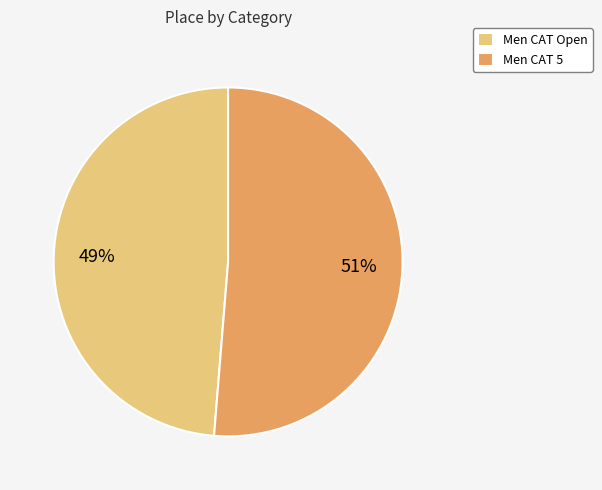

To the nearest percent, what is the combined percentage of Men CAT 5 and Men CAT Open?

100%